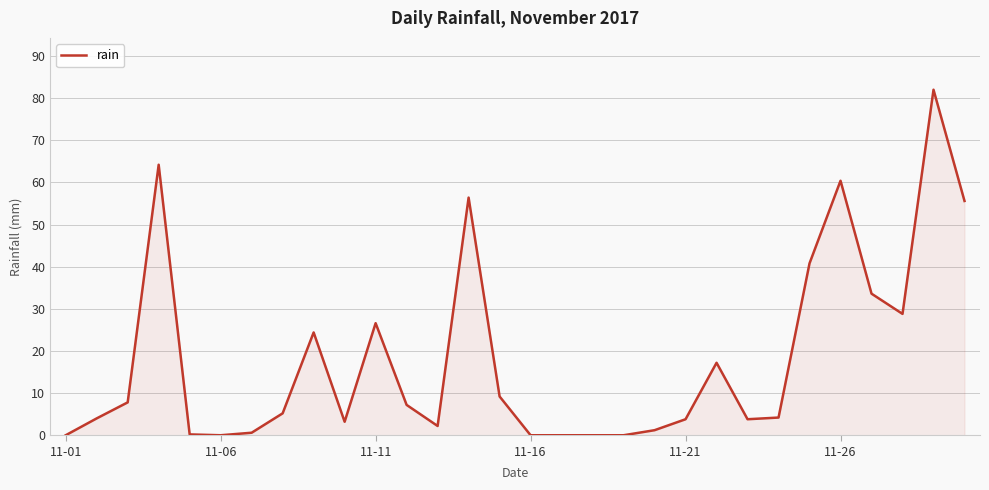

What is the difference between the maximum and minimum values?

82.0